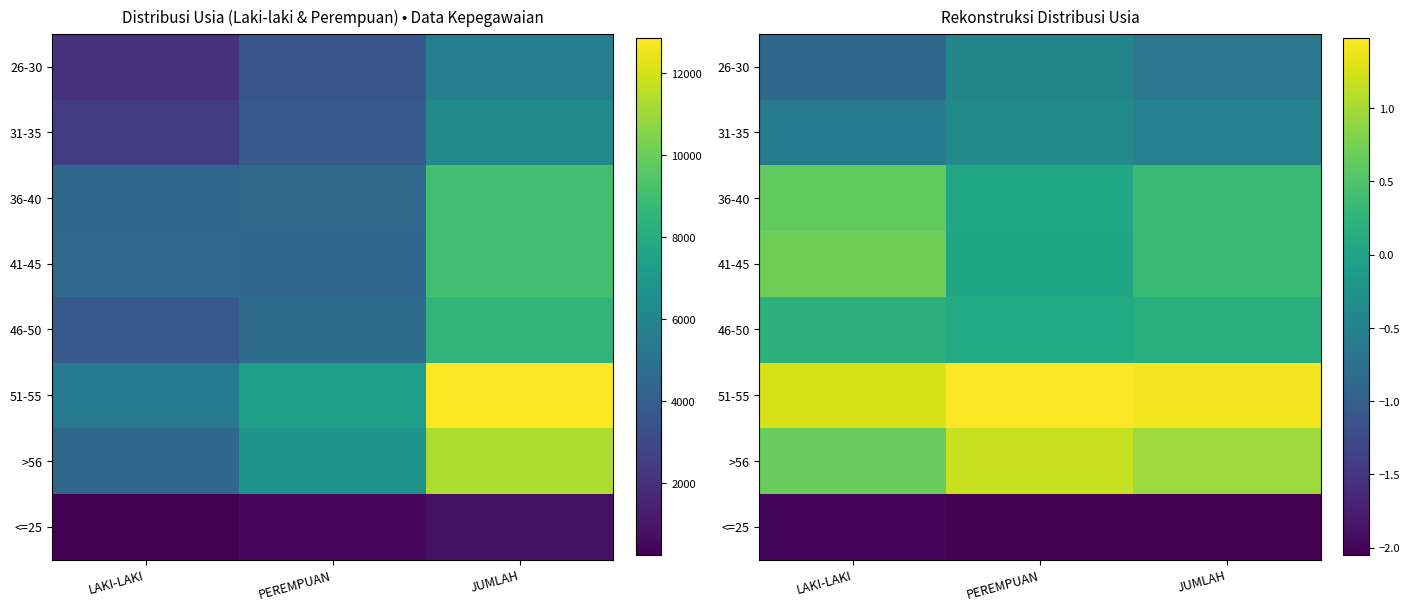

Rank the categories by 36-40 value from lowest to highest.

PEREMPUAN, JUMLAH, LAKI-LAKI